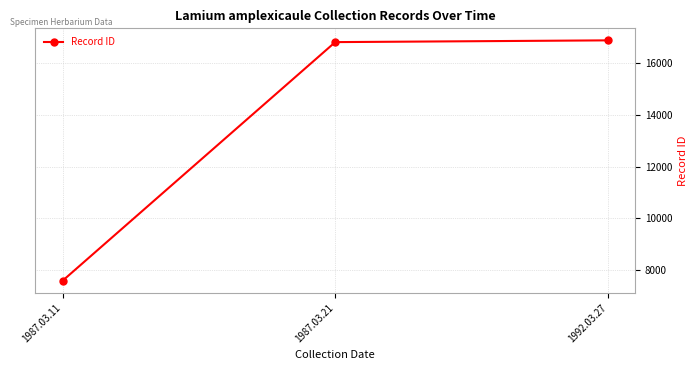

Where is the data nearest to the value 12231?

1987.03.21